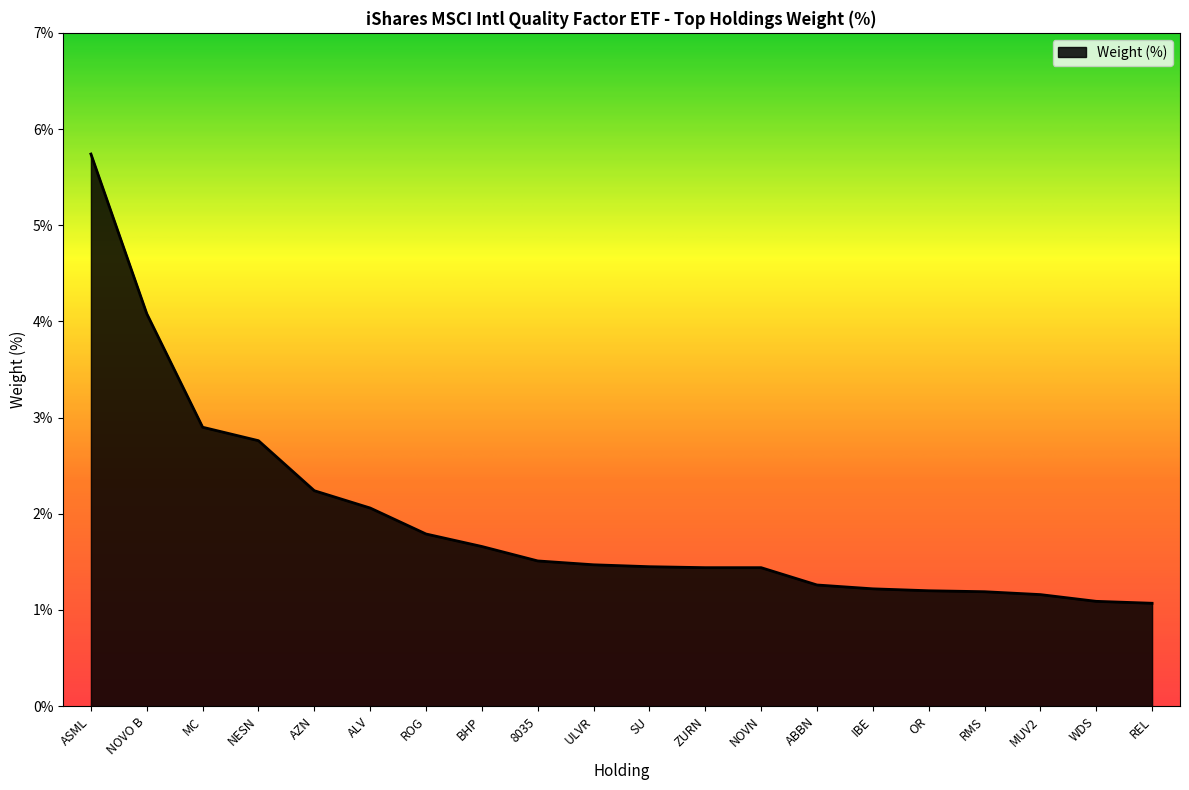

The chart shows a value of 1.2 at IBE. True or false?

True